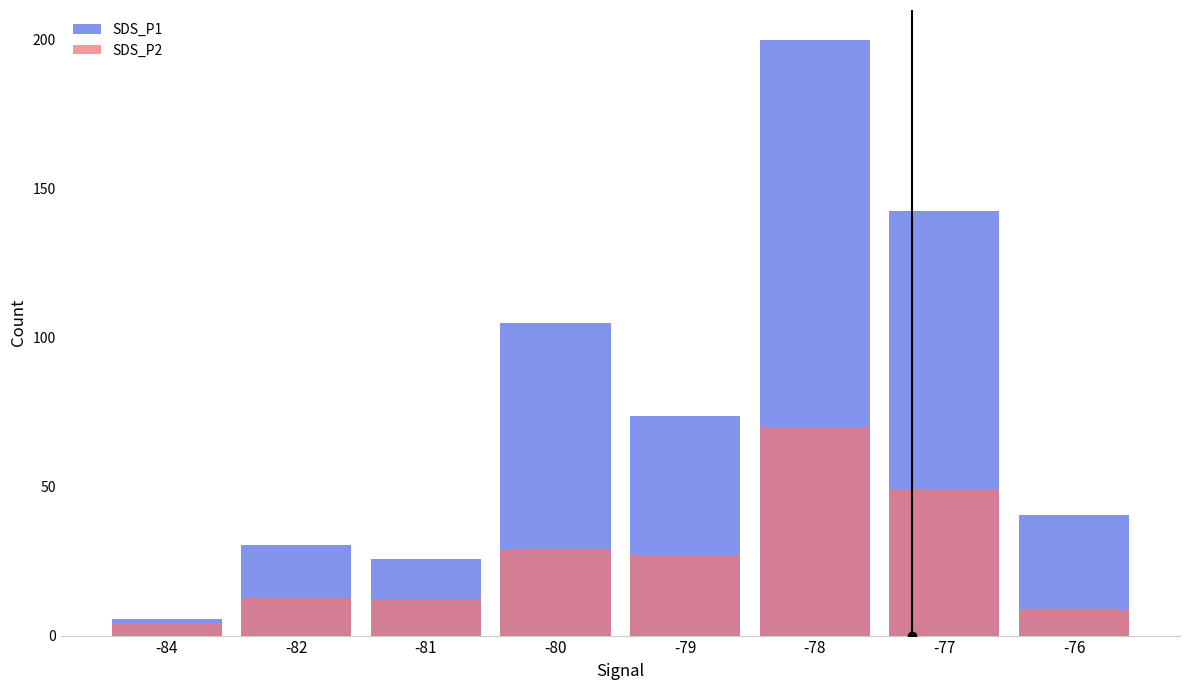

How many data points in SDS_P2 are above 27?

4